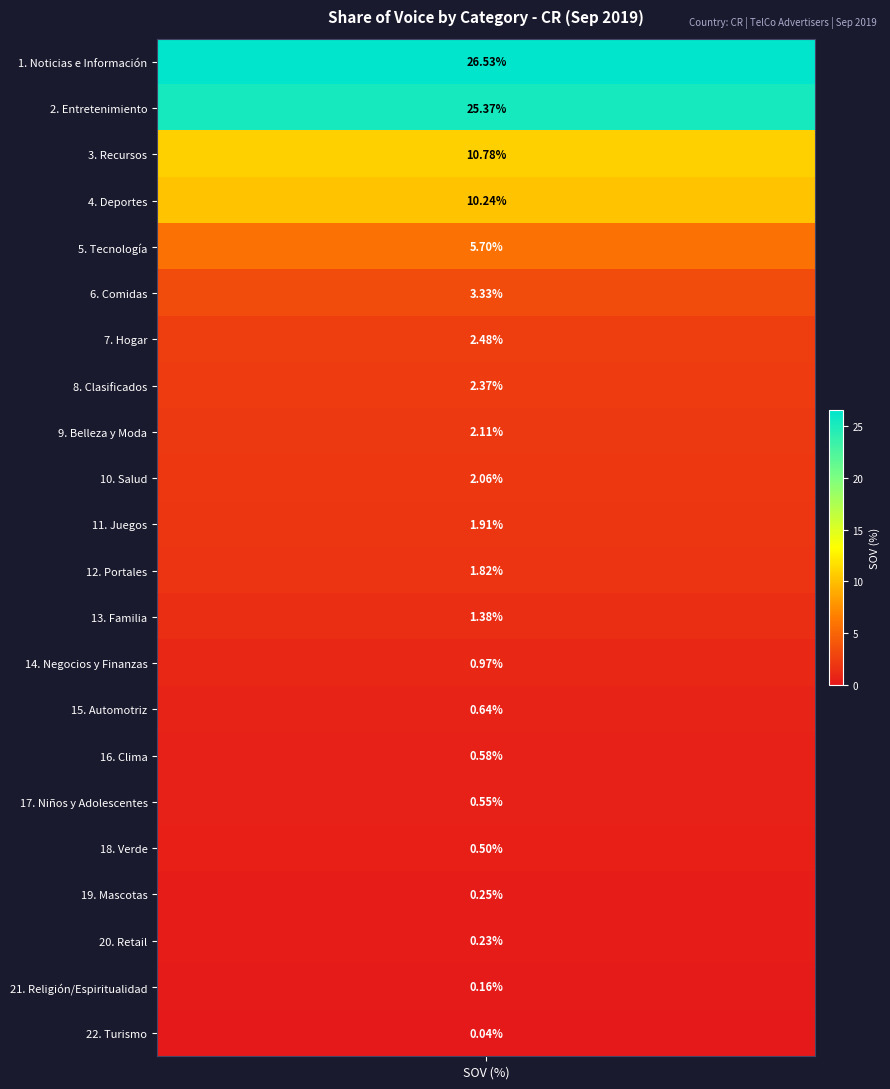

Rank the categories by value from highest to lowest.

Noticias e Información, Entretenimiento, Recursos, Deportes, Tecnología, Comidas, Hogar, Clasificados, Belleza y Moda, Salud, Juegos, Portales, Familia, Negocios y Finanzas, Automotriz, Clima, Niños y Adolescentes, Verde, Mascotas, Retail, Religión/Espiritualidad, Turismo